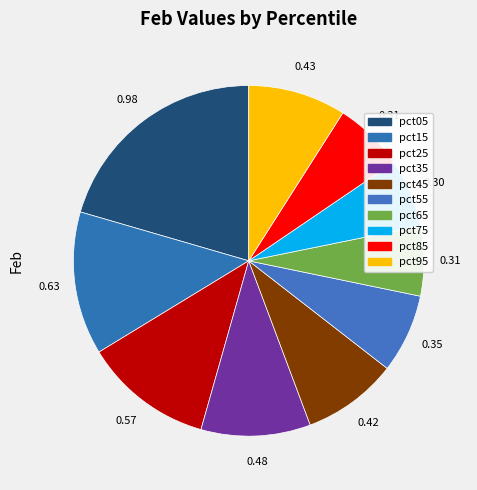

Which has a higher value, pct15 or pct85?

pct15